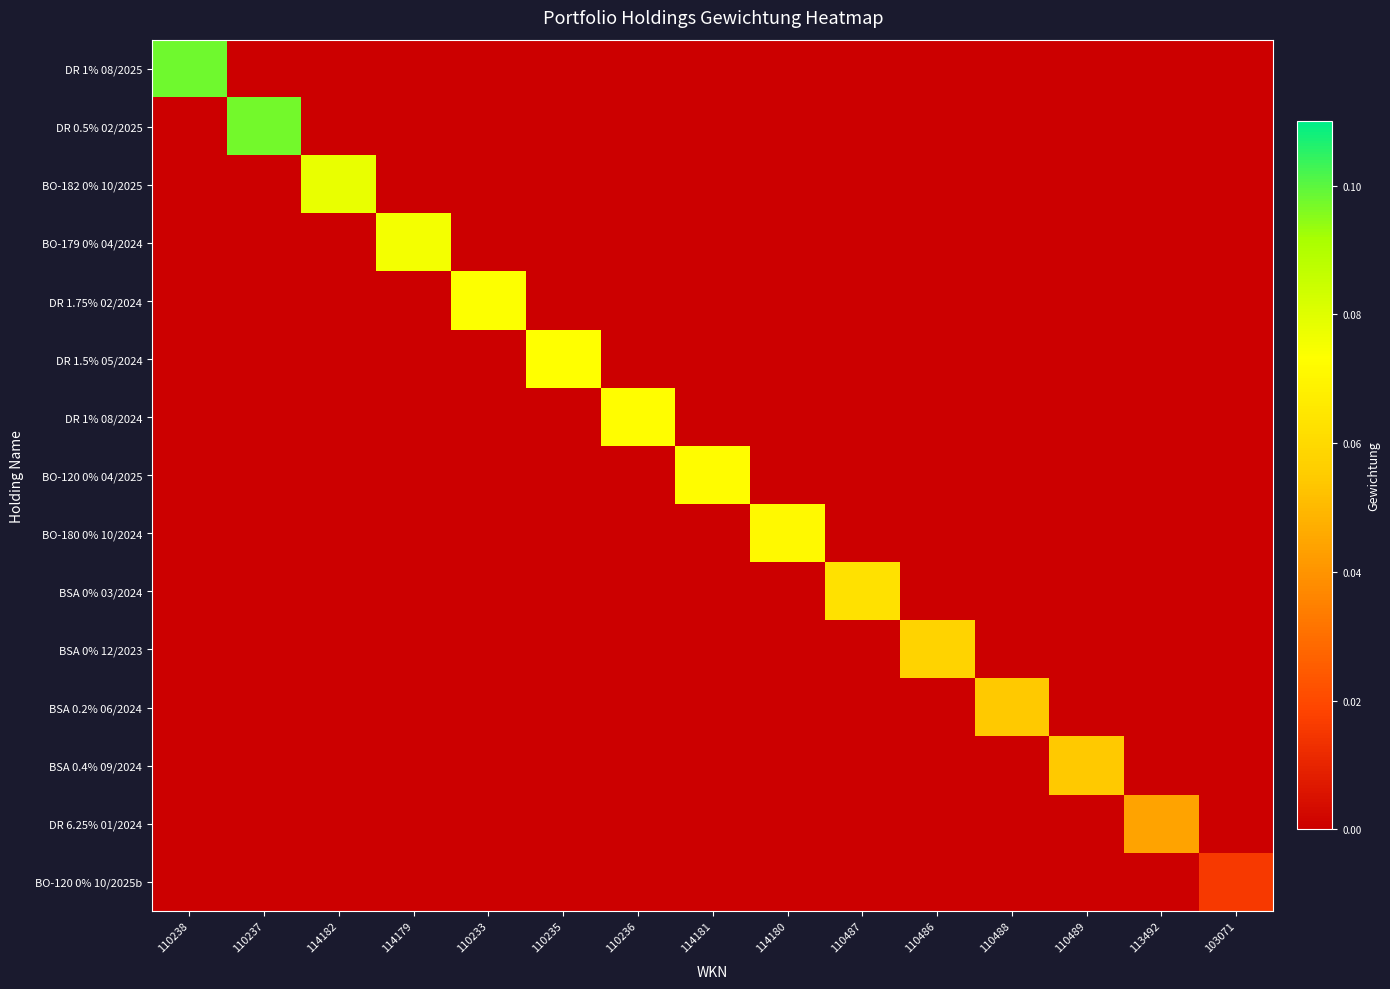

At which category does the chart reach its minimum across all series?

110237